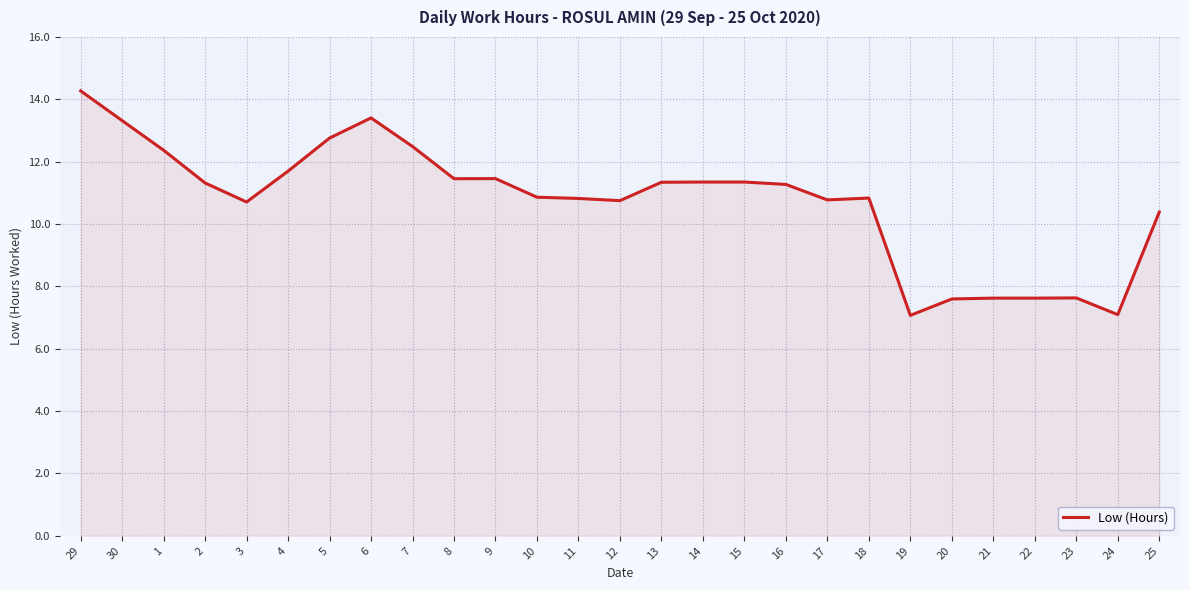

How many values exceed 11?

14